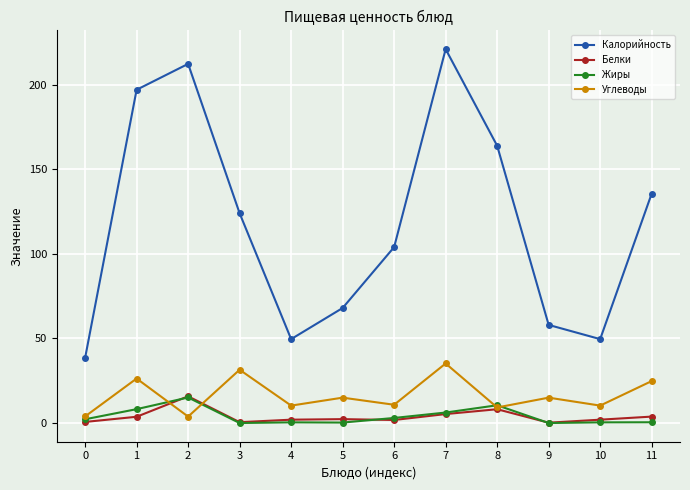

True or false: Калорийность has a value of 103.7 at 7.

False